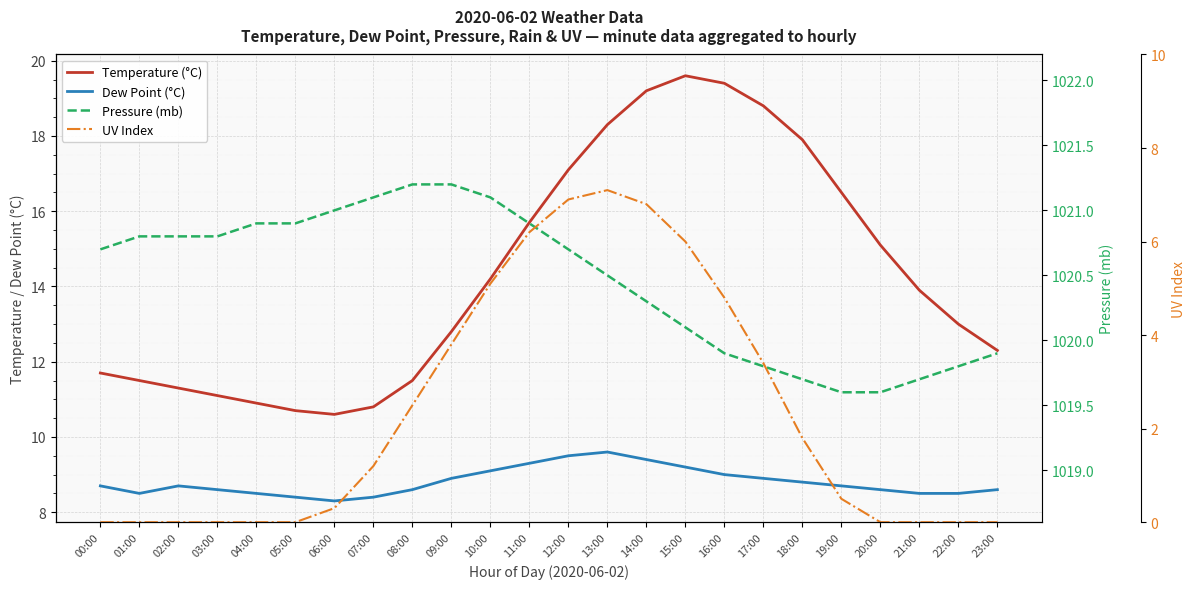

What is the sum of the Pressure (mb) values at 00:00 and 10:00?

2041.8